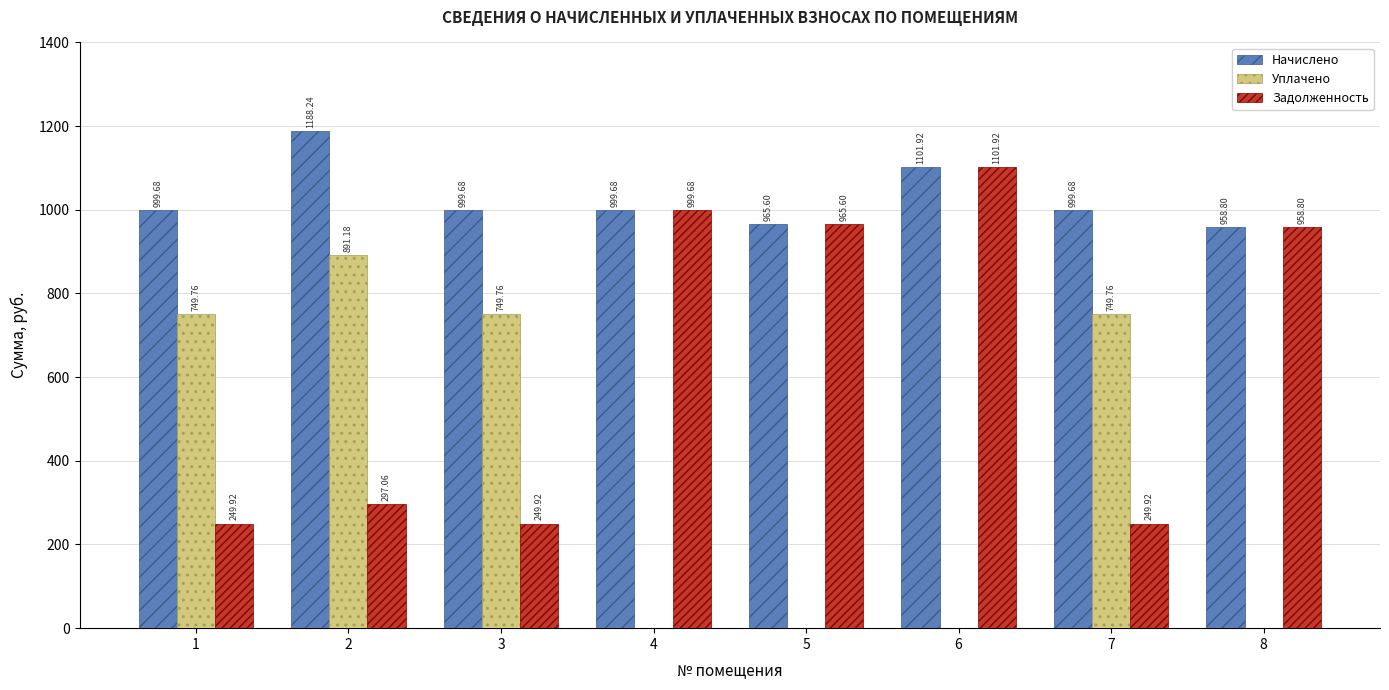

Where does the Задолженность series first go above 958?

4